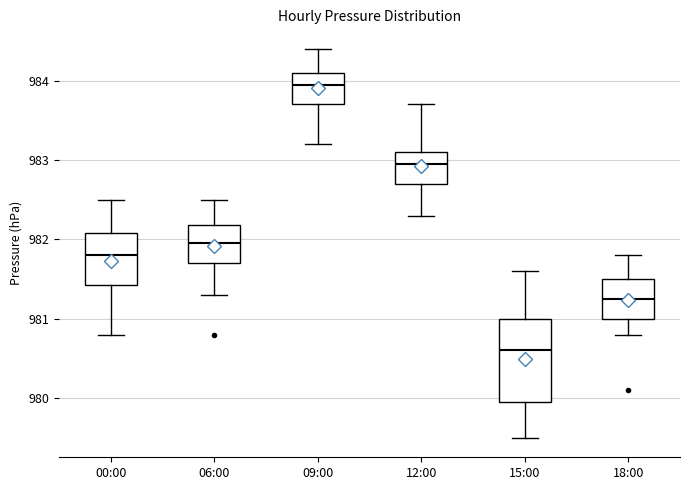

Reading left to right, read every box against the y-axis: the position of its median line, the range the box covers, and the ends of its whiskers. The values are not printed on the chart, so give them approximately, as read against the axis.

00:00: median 981.8, box 981.4 to 982.1, whiskers 980.8 to 982.5
06:00: median 982.0, box 981.7 to 982.2, whiskers 981.3 to 982.5
09:00: median 984.0, box 983.7 to 984.1, whiskers 983.2 to 984.4
12:00: median 983.0, box 982.7 to 983.1, whiskers 982.3 to 983.7
15:00: median 980.6, box 980.0 to 981.0, whiskers 979.5 to 981.6
18:00: median 981.3, box 981.0 to 981.5, whiskers 980.8 to 981.8